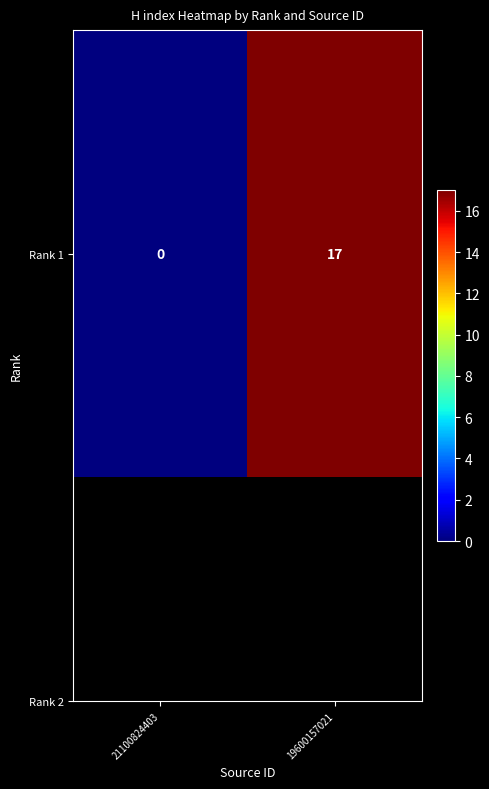

How many series are shown in this chart?

1